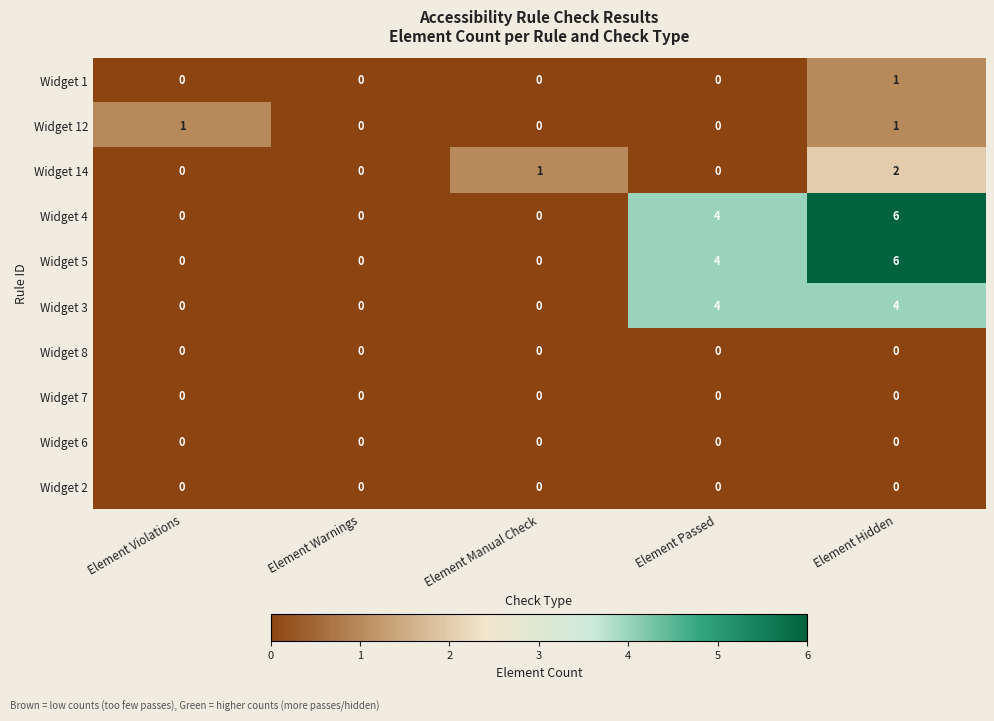

The value of Widget 4 at Element Passed is 7. True or false?

False